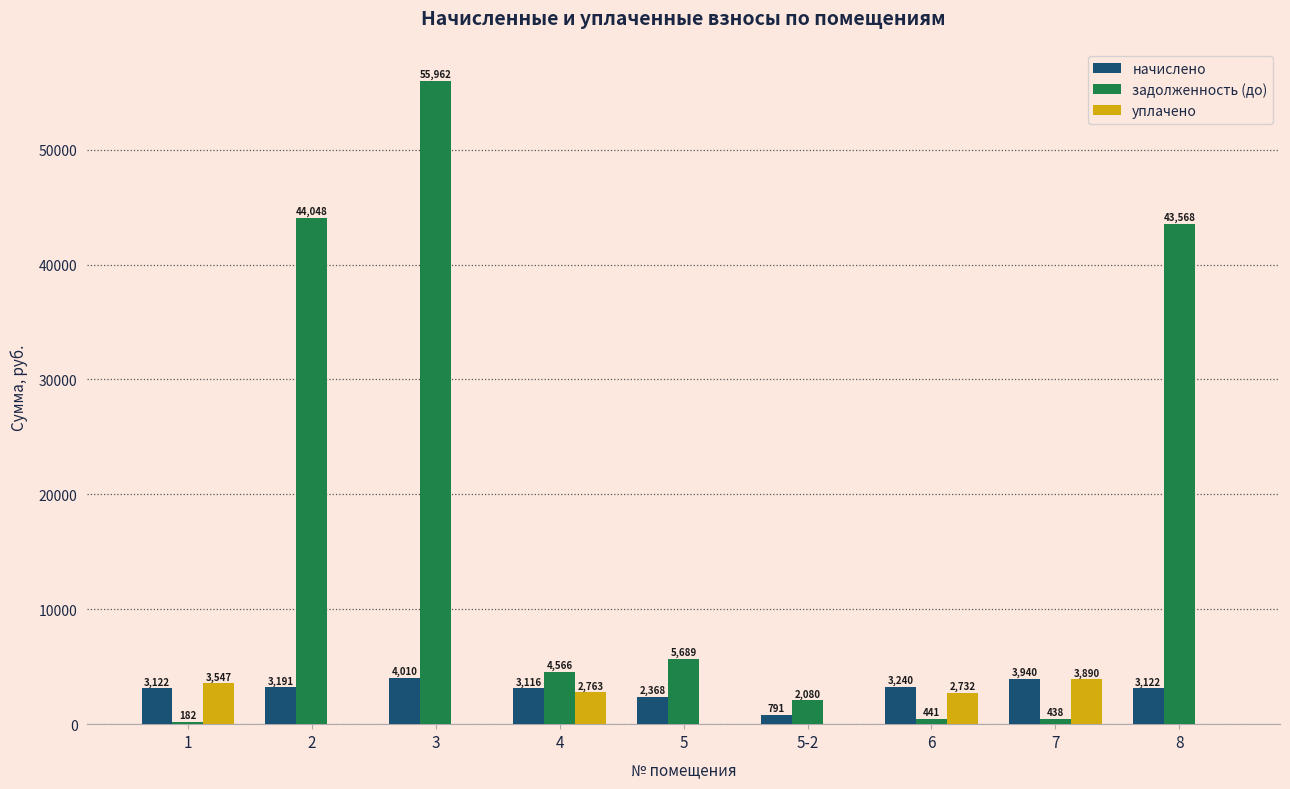

How many data points in задолженность (до) are above 4566?

5